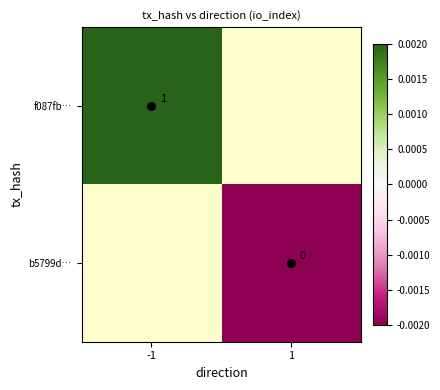

List the series in order of their overall mean, highest first.

f087fb…, b5799d…